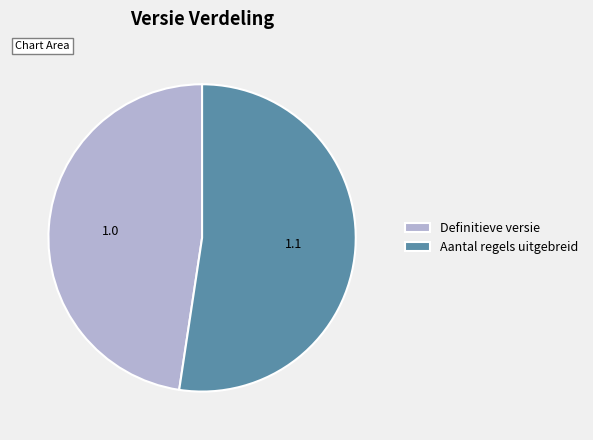

Which category has the smallest portion of the pie?

Definitieve versie